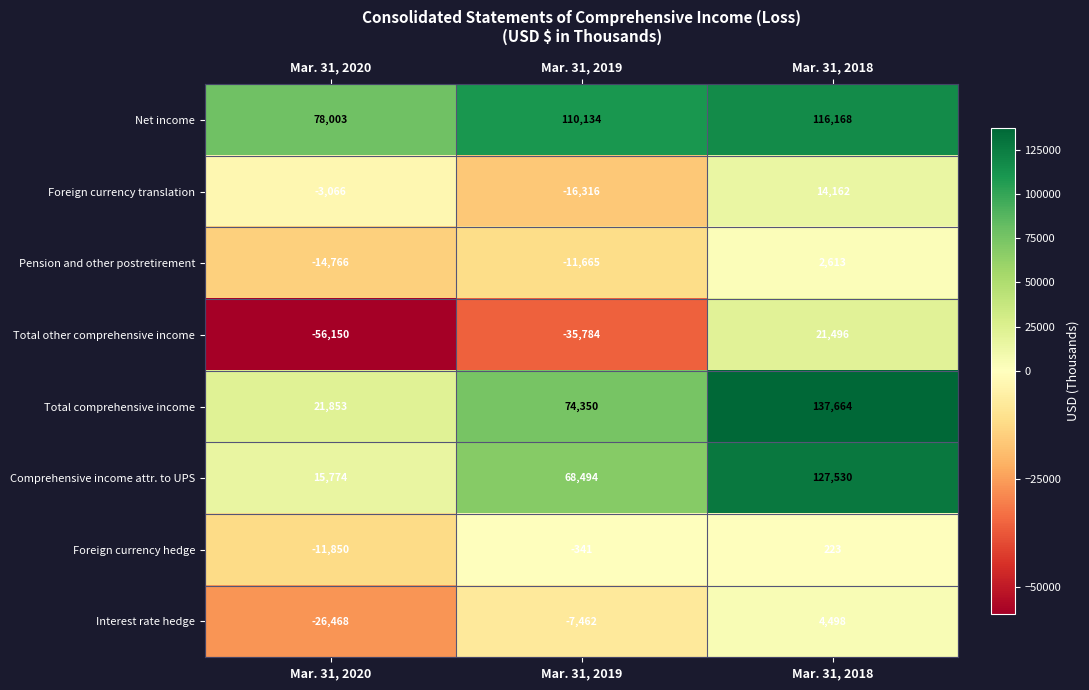

What is the difference between the maximum and minimum values in the Total comprehensive income series?

115811